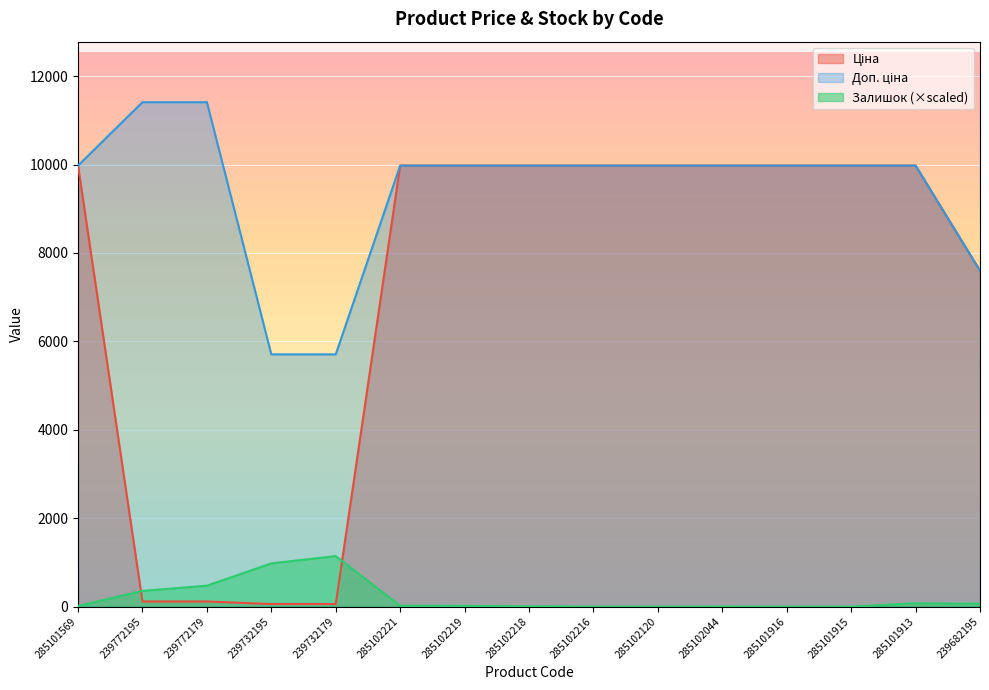

True or false: Залишок and Доп. ціна intersect in this chart.

False